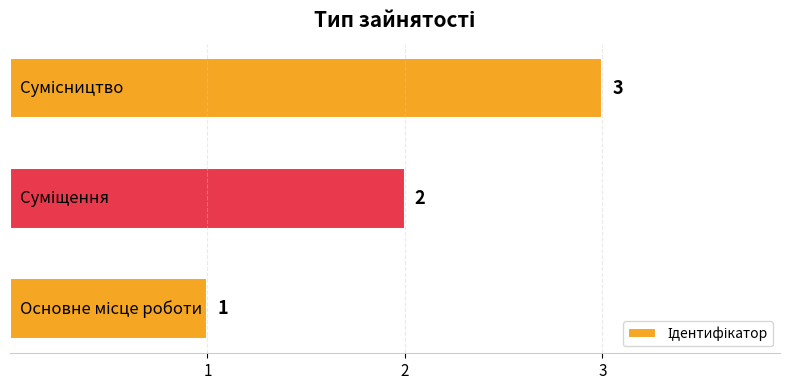

What is the greatest value displayed?

3